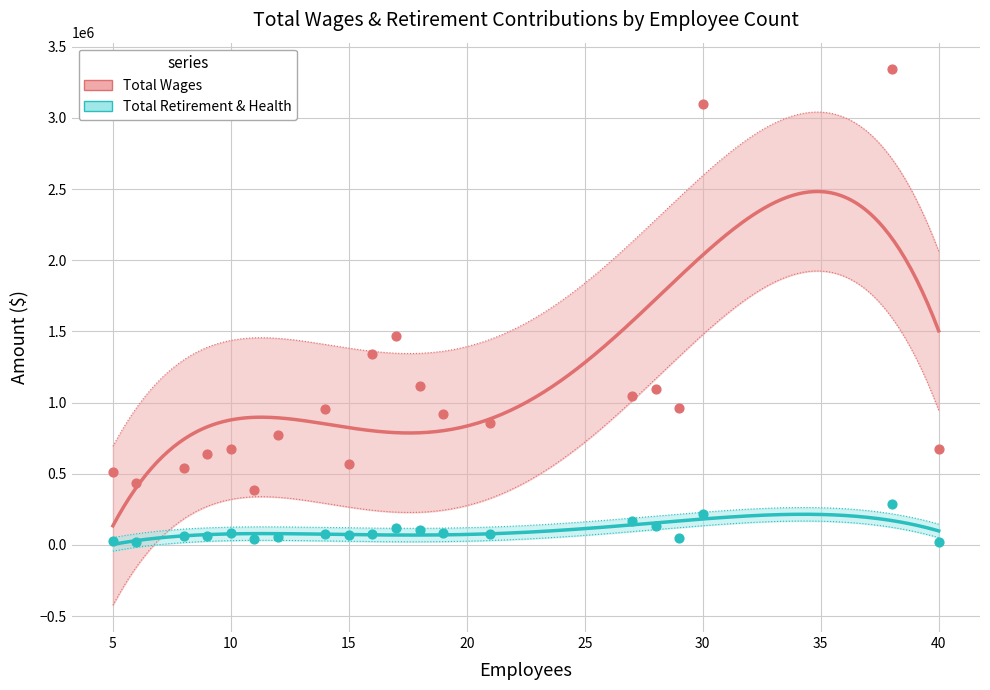

Is the value of Total Retirement & Health Contribution at 12 greater than the value of Total Wages at 8?

No